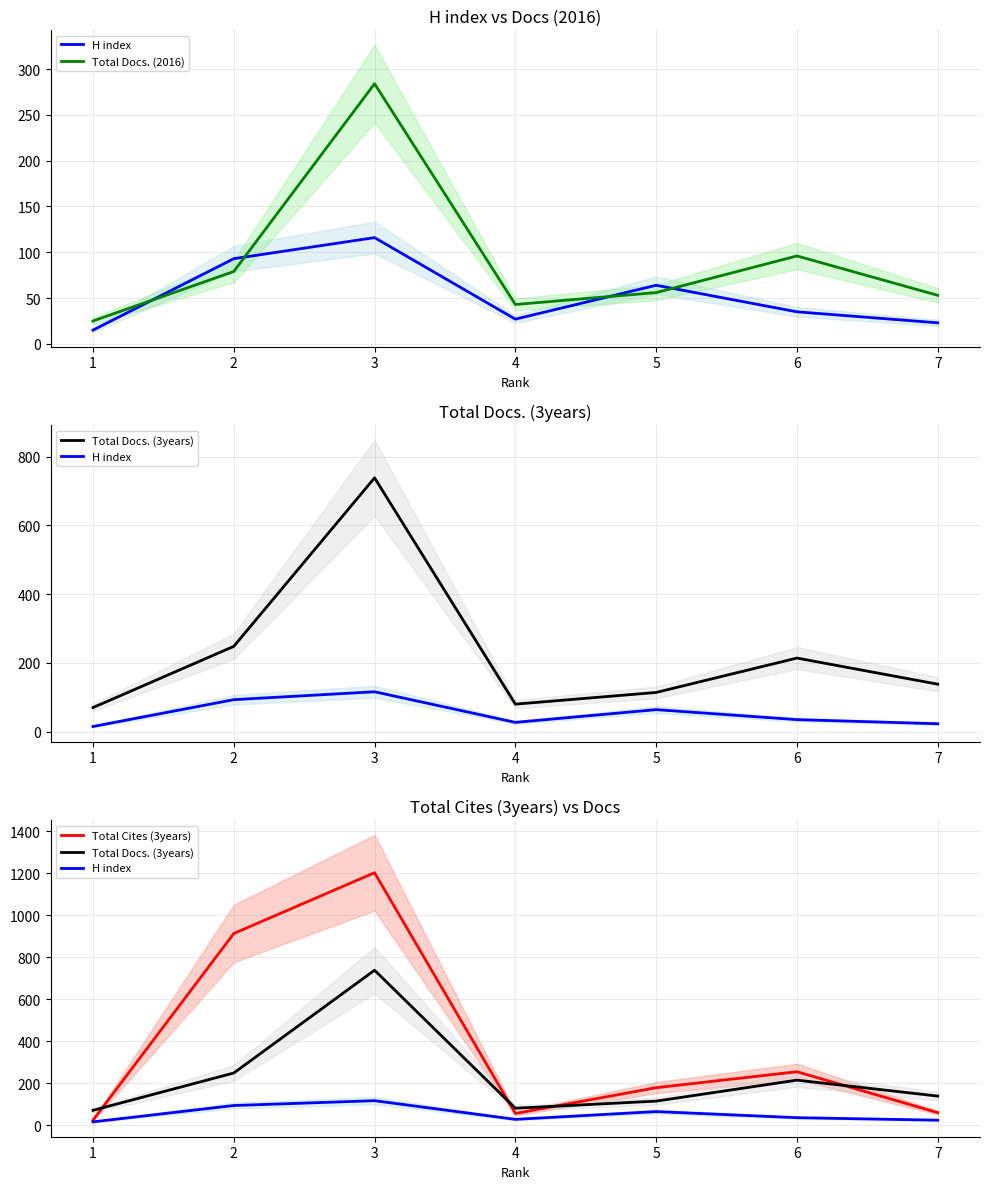

True or false: Total Docs. (2016) and Total Cites (3years) intersect in this chart.

True